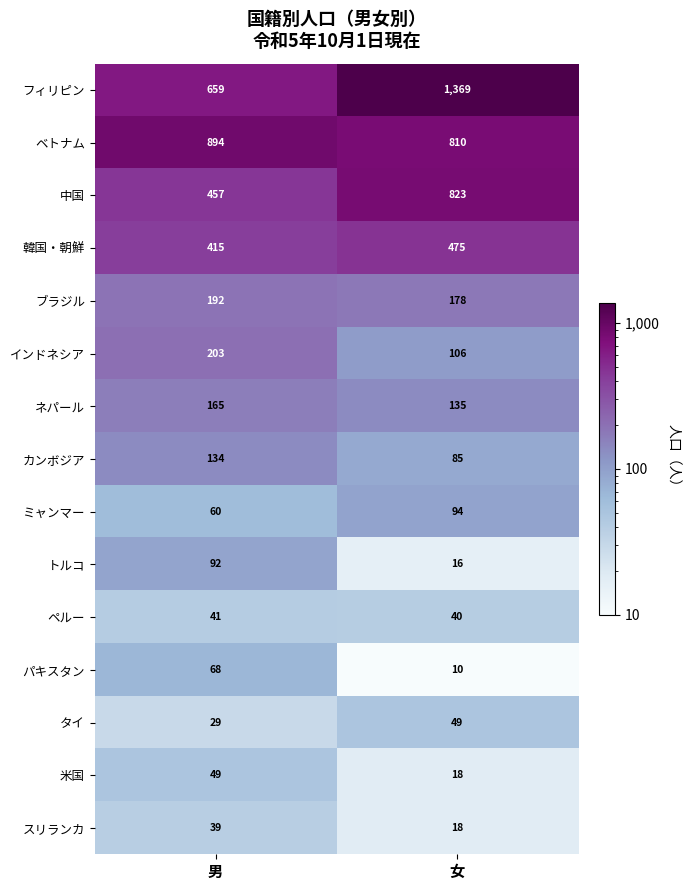

At which category does the chart reach its peak across all series?

女